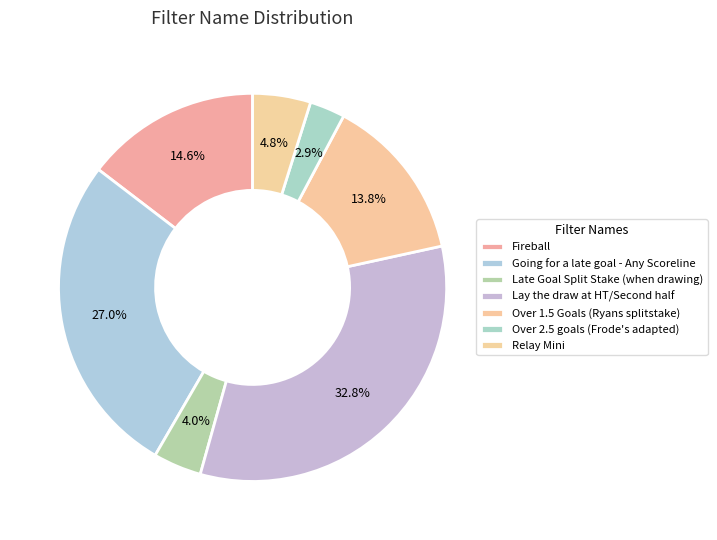

To the nearest percent, what is the average slice percentage?

14%